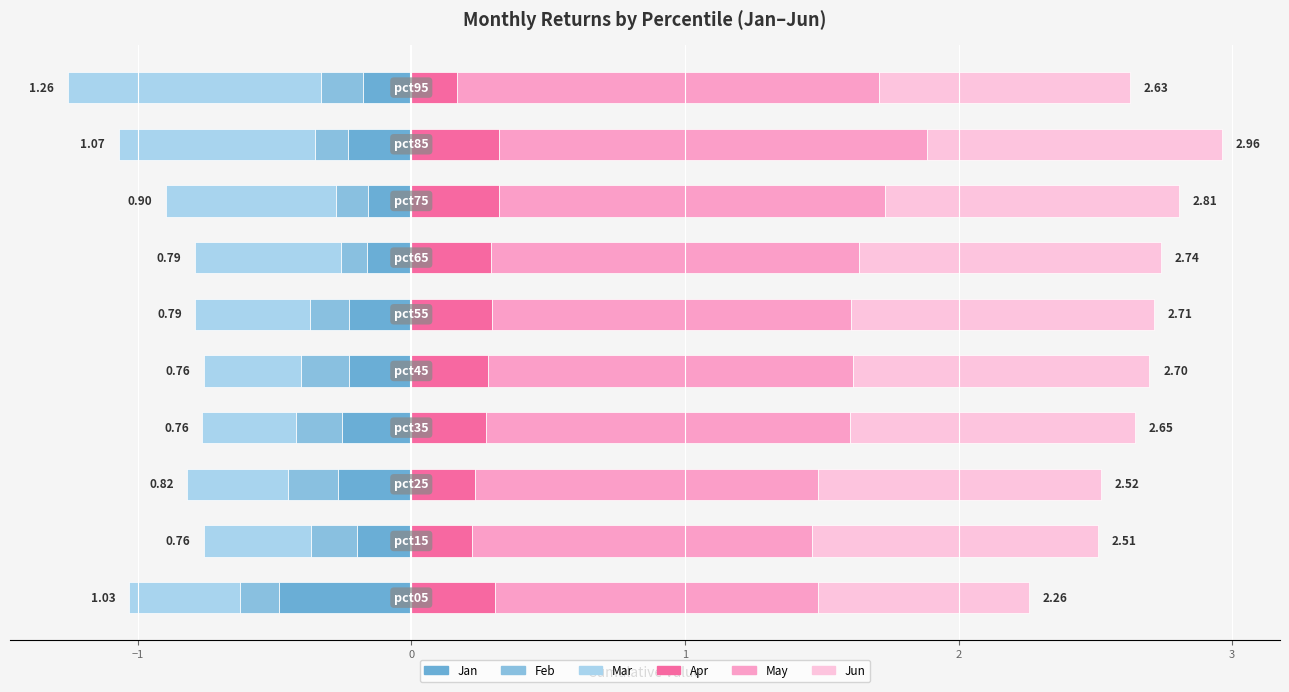

Reading left to right, transcribe all the data shown in this chart.

Jan: -0.5	-0.2	-0.3	-0.3	-0.2	-0.2	-0.2	-0.2	-0.2	-0.2
Feb: -0.1	-0.2	-0.2	-0.2	-0.2	-0.1	-0.1	-0.1	-0.1	-0.2
Mar: -0.4	-0.4	-0.4	-0.3	-0.4	-0.4	-0.5	-0.6	-0.7	-0.9
Apr: 0.3	0.2	0.2	0.3	0.3	0.3	0.3	0.3	0.3	0.2
May: 1.2	1.2	1.3	1.3	1.3	1.3	1.3	1.4	1.6	1.5
Jun: 0.8	1.0	1.0	1.0	1.1	1.1	1.1	1.1	1.1	0.9